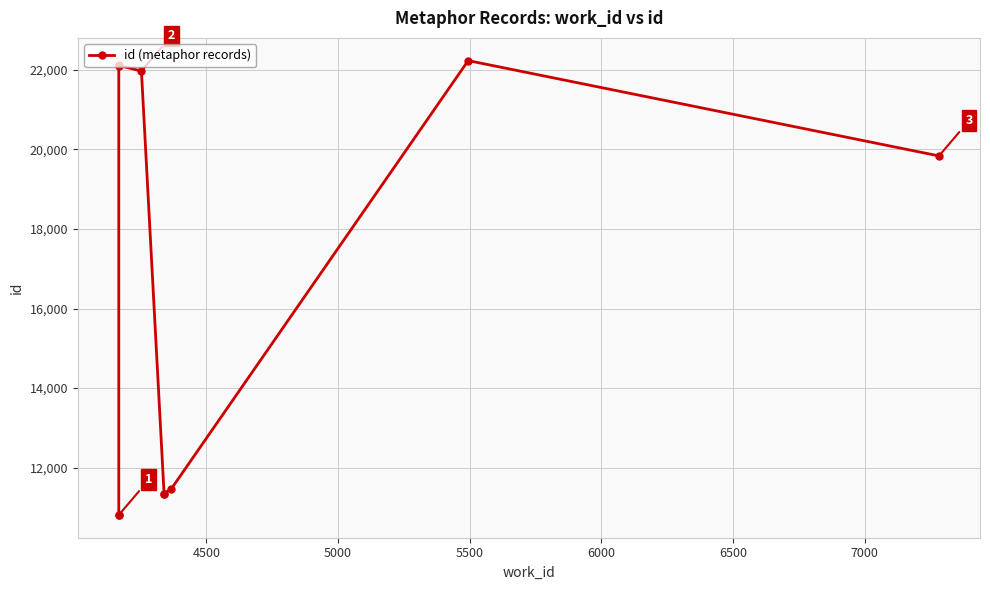

How many points are higher than both their immediate neighbors (excluding endpoints)?

2